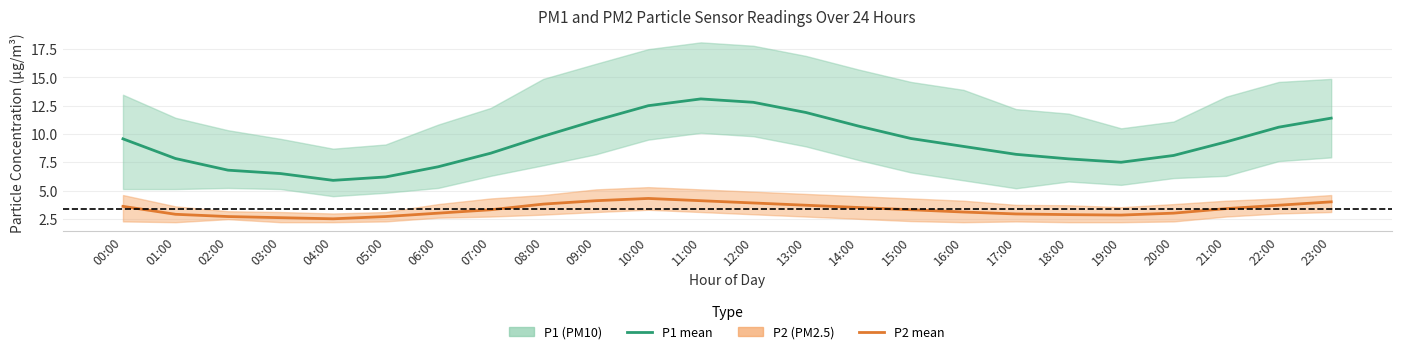

Is it true that P1 equals 7.1 at 06:00?

True